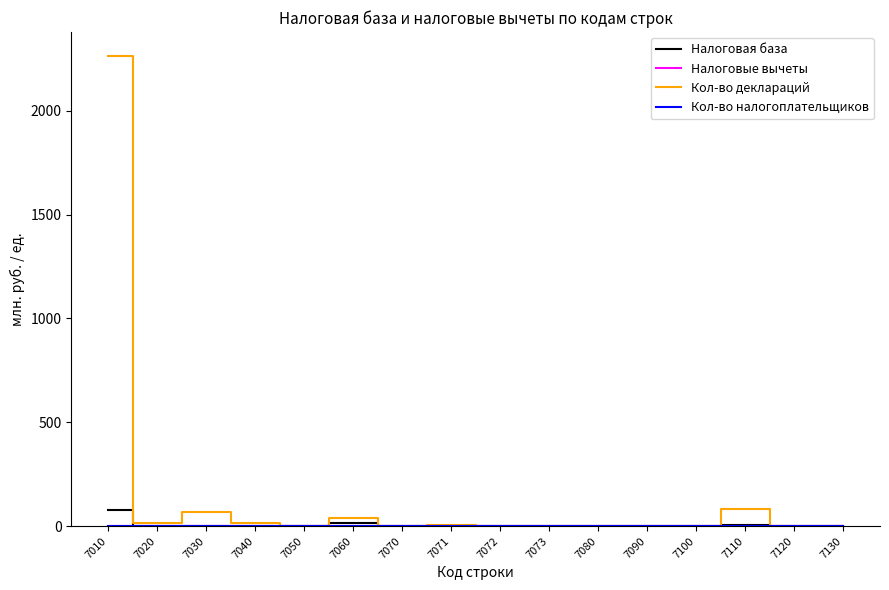

What is the highest value of the Налоговая база series?

80.3